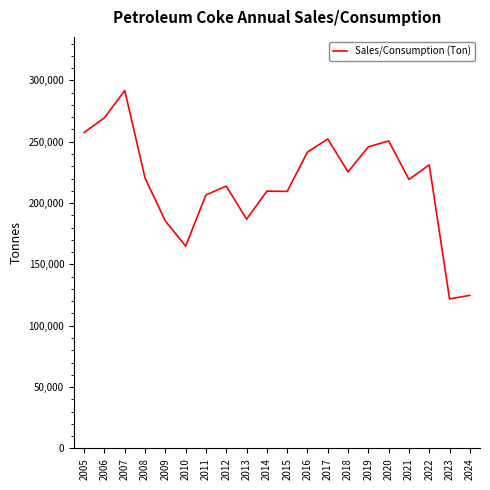

What is the change in value from 2021 to 2022?

+11910